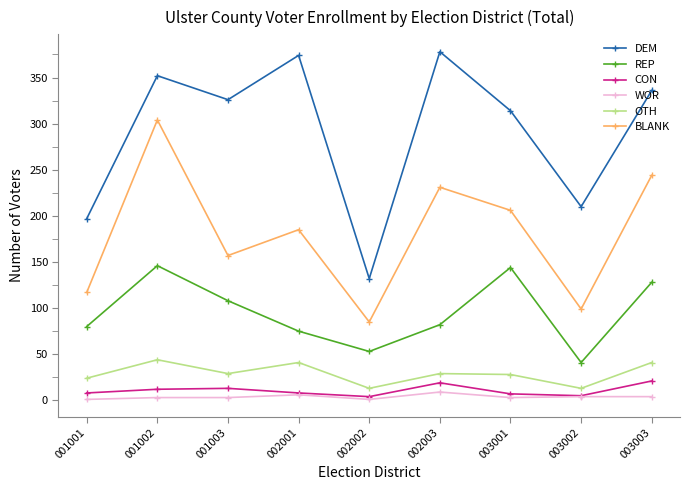

Between 001003 and 003002, which series saw the biggest shift?

DEM